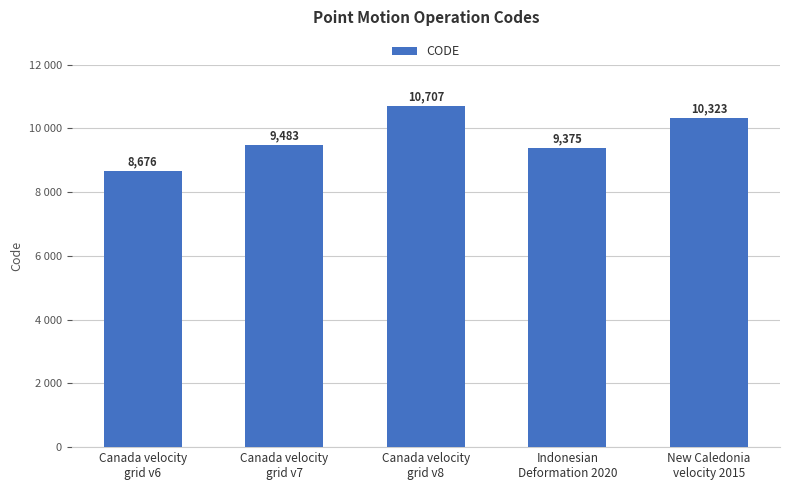

Does the chart contain any negative values?

No